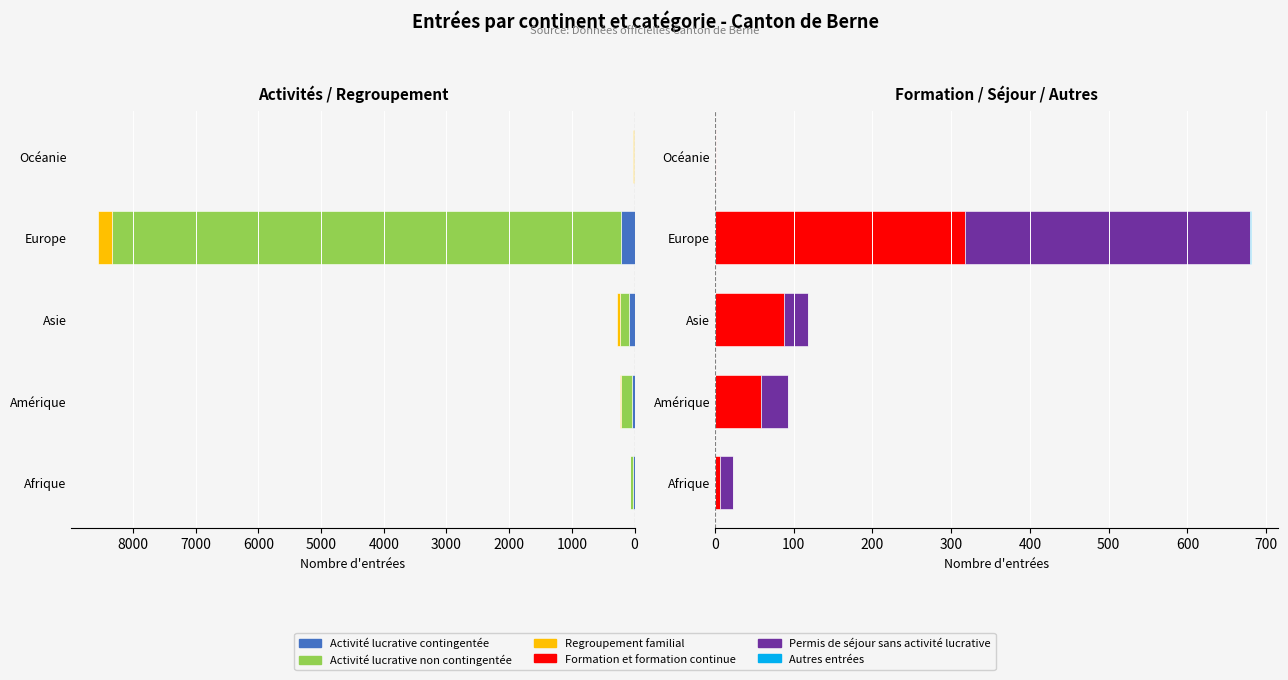

What is the total value across all series at Asie?

394